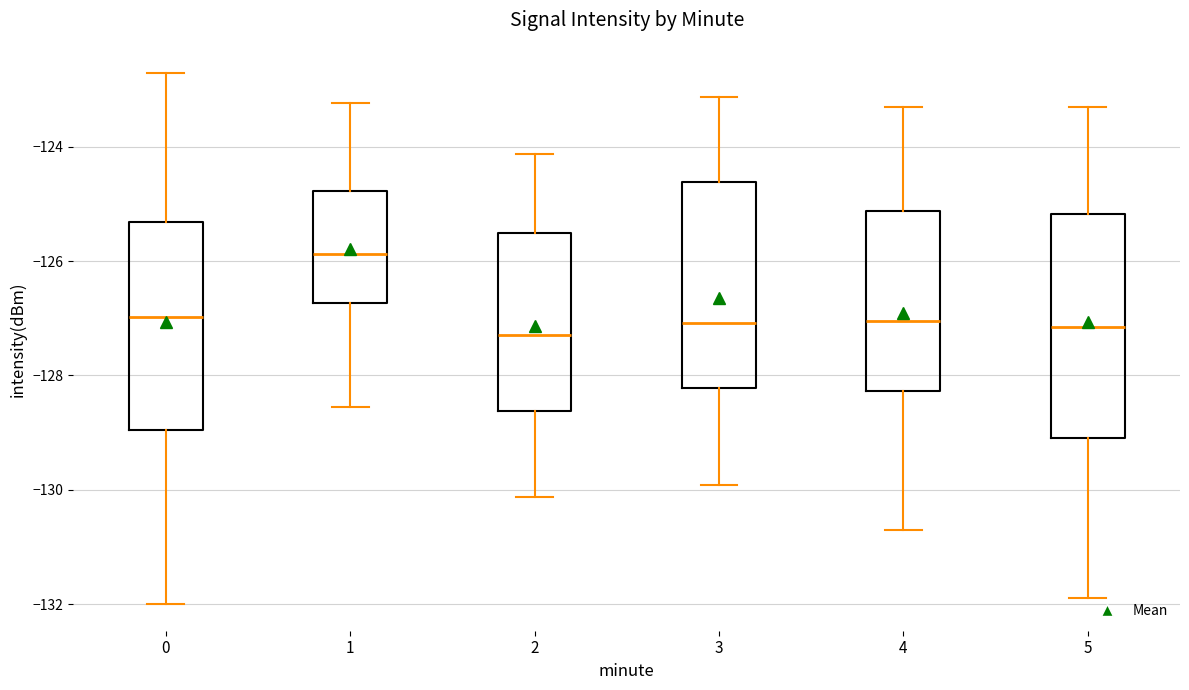

Which box's median line is the highest?

1